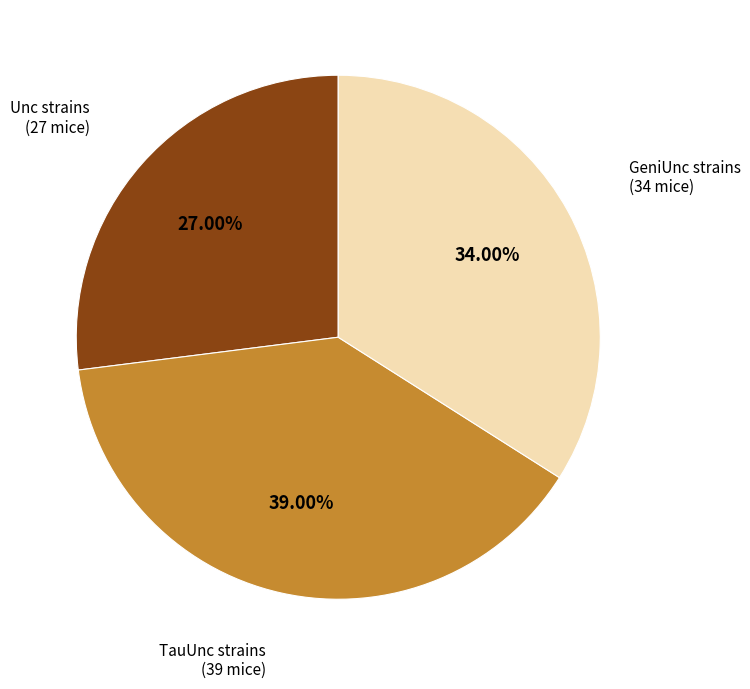

Is there any slice that represents more than half of the pie?

No